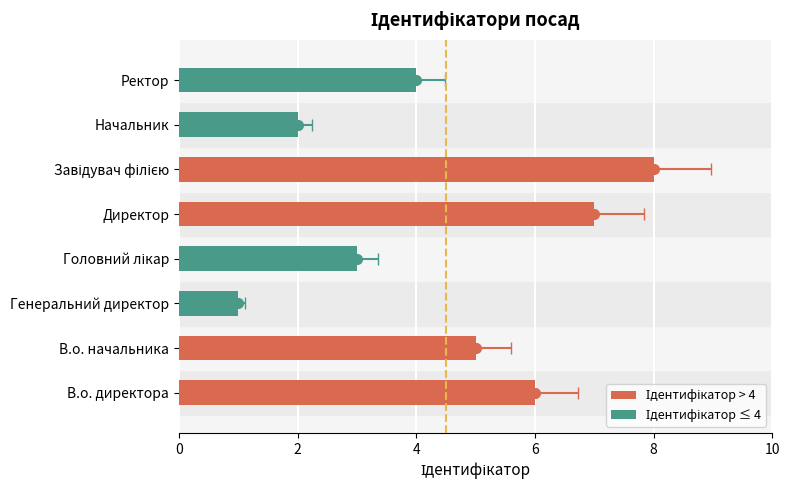

Reading left to right, list all the values displayed in this chart.

6	5	1	3	7	8	2	4